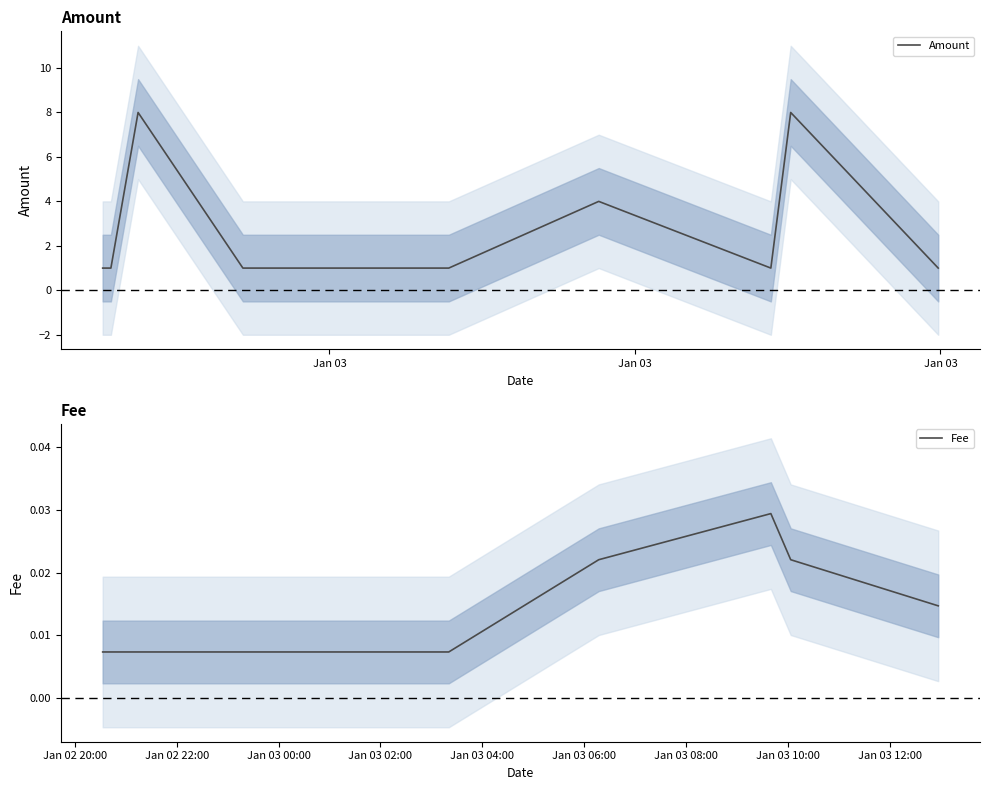

What is the maximum value for Amount?

8